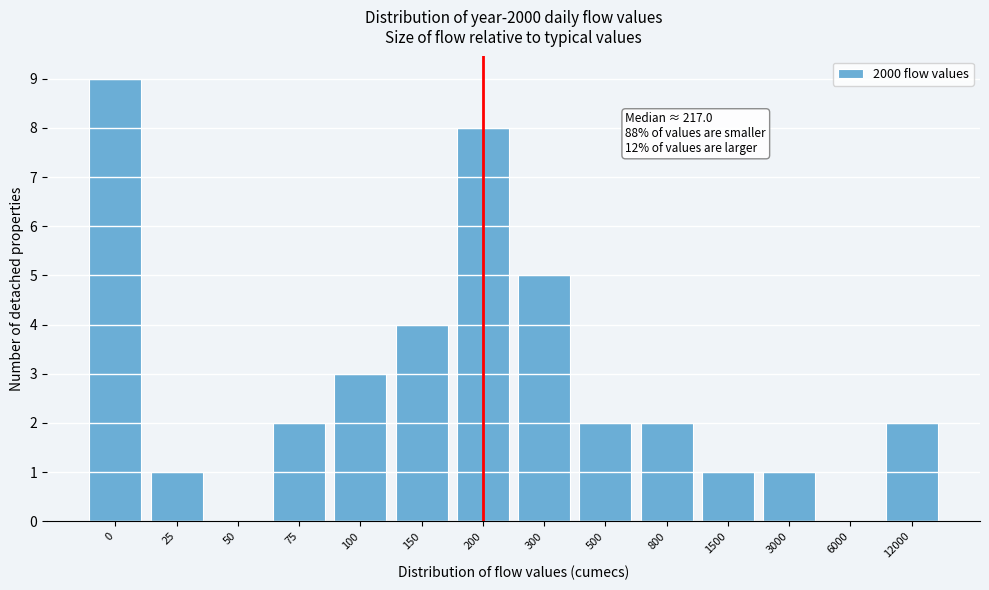

Reading left to right, transcribe all the data shown in this chart.

0=9	25=1	50=0	75=2	100=3	150=4	200=8	300=5	500=2	800=2	1500=1	3000=1	6000=0	12000=2